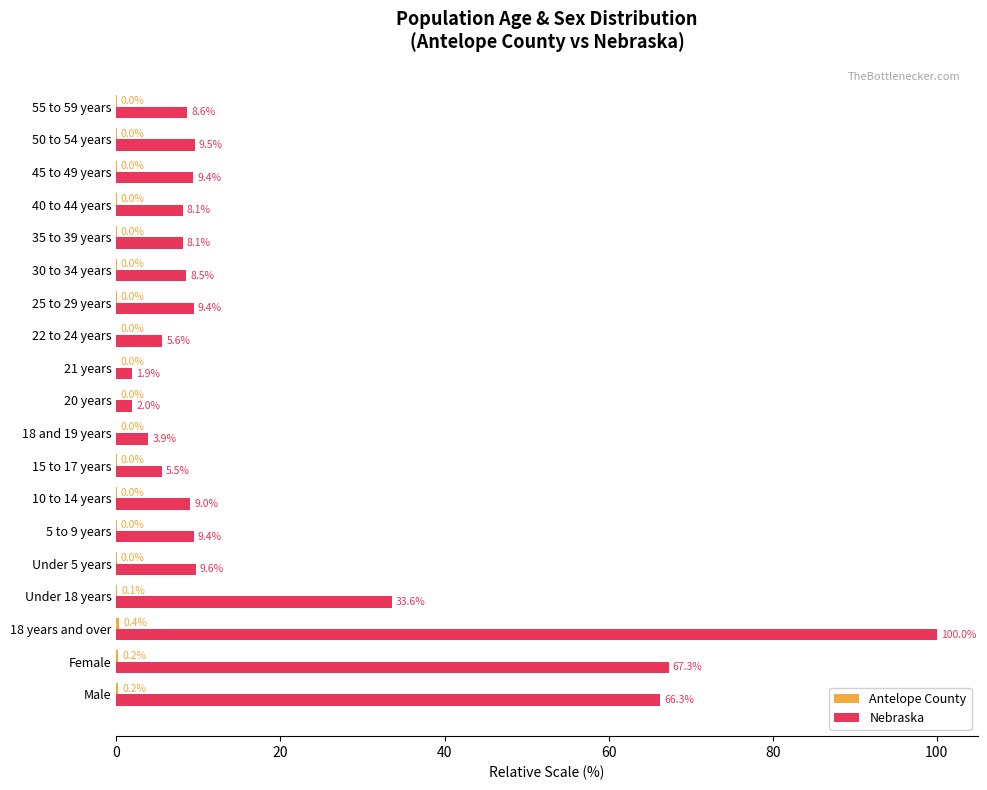

Where is Nebraska nearest to the value 50?

Male